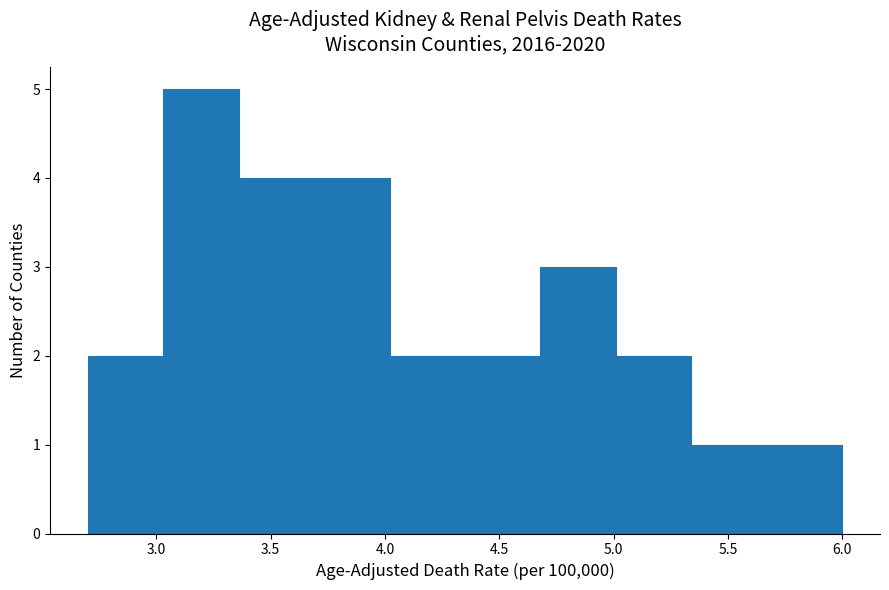

What is the height of the bar covering 4.02 to 4.35 on the x-axis? Neither the bar edges nor the heights are printed on the chart, so give them approximately, as read against the axes.

2